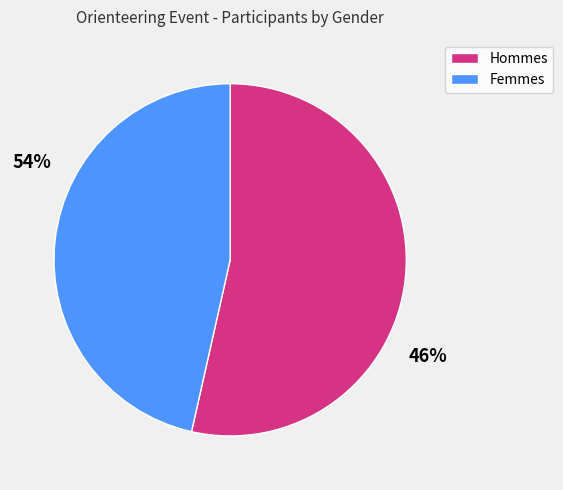

How many segments does this pie chart have?

2